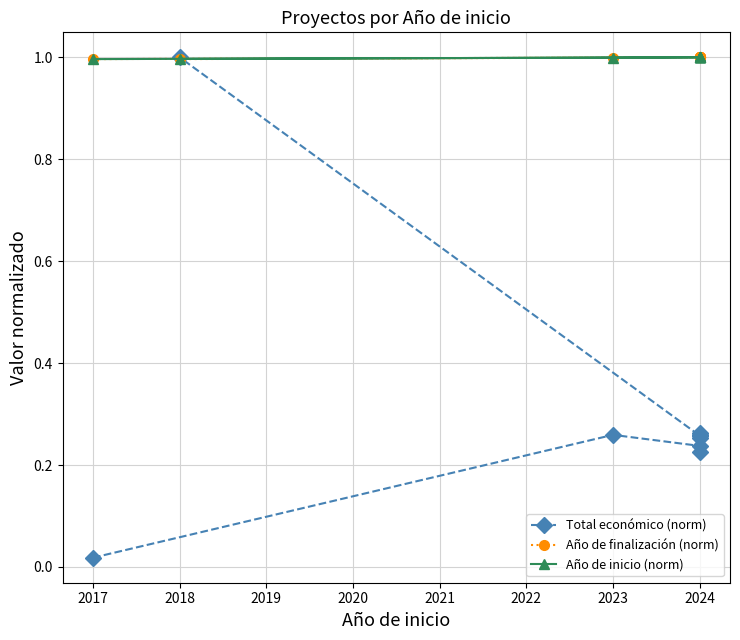

In Total económico (norm), how many points are lower than both neighbors (excluding endpoints)?

3